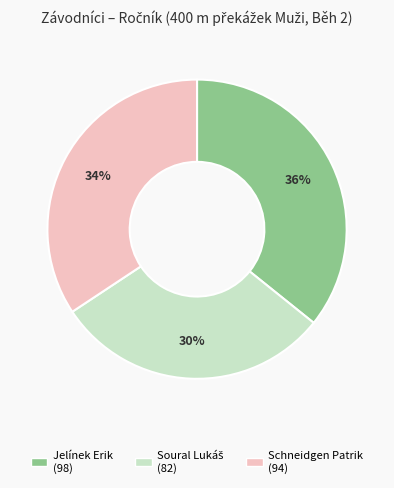

Is Schneidgen Patrik the majority of the pie?

No